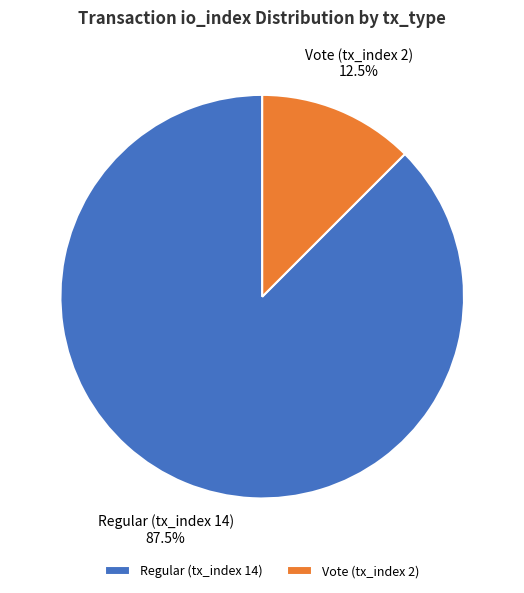

To the nearest percent, what is the difference between the largest and smallest slice percentages?

75%